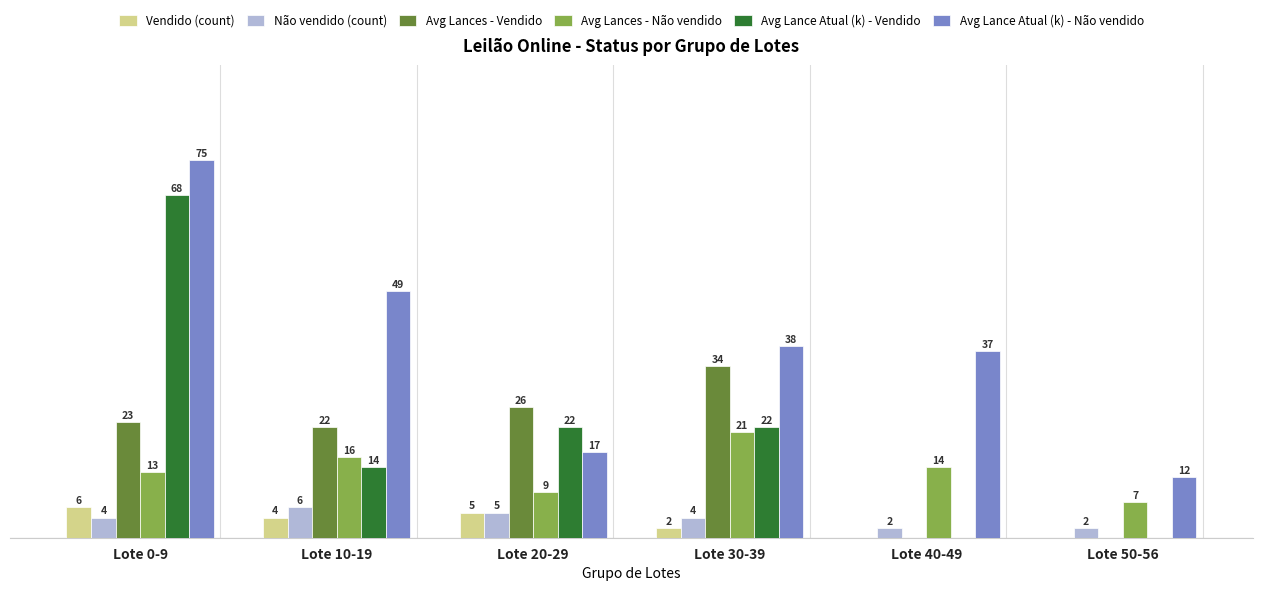

At which label is Avg Lances - Vendido closest to 17?

Lote 10-19